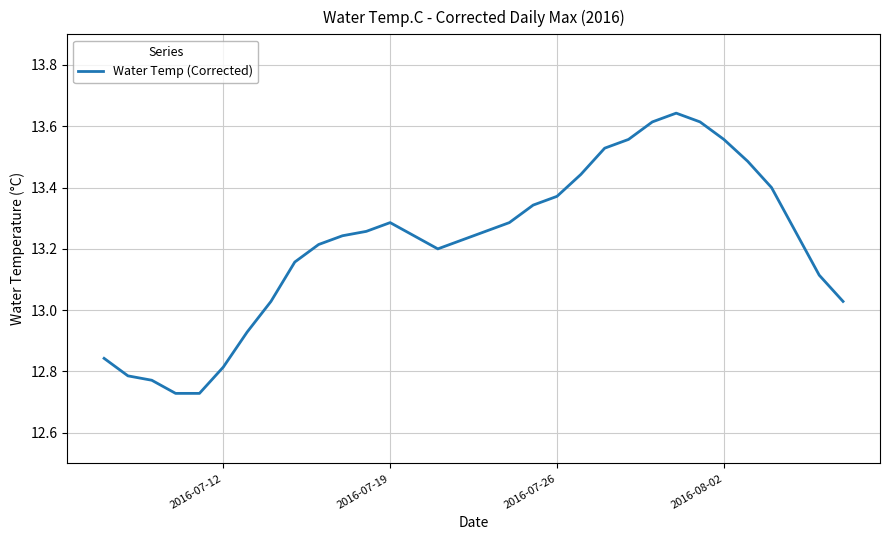

Is this an area chart (filled region under the line)?

No